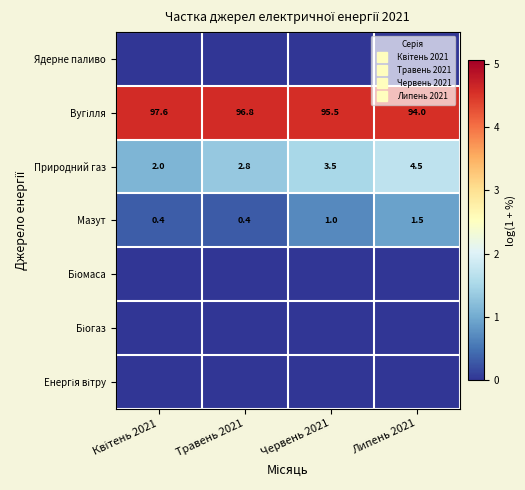

How many distinct data groups are displayed?

7